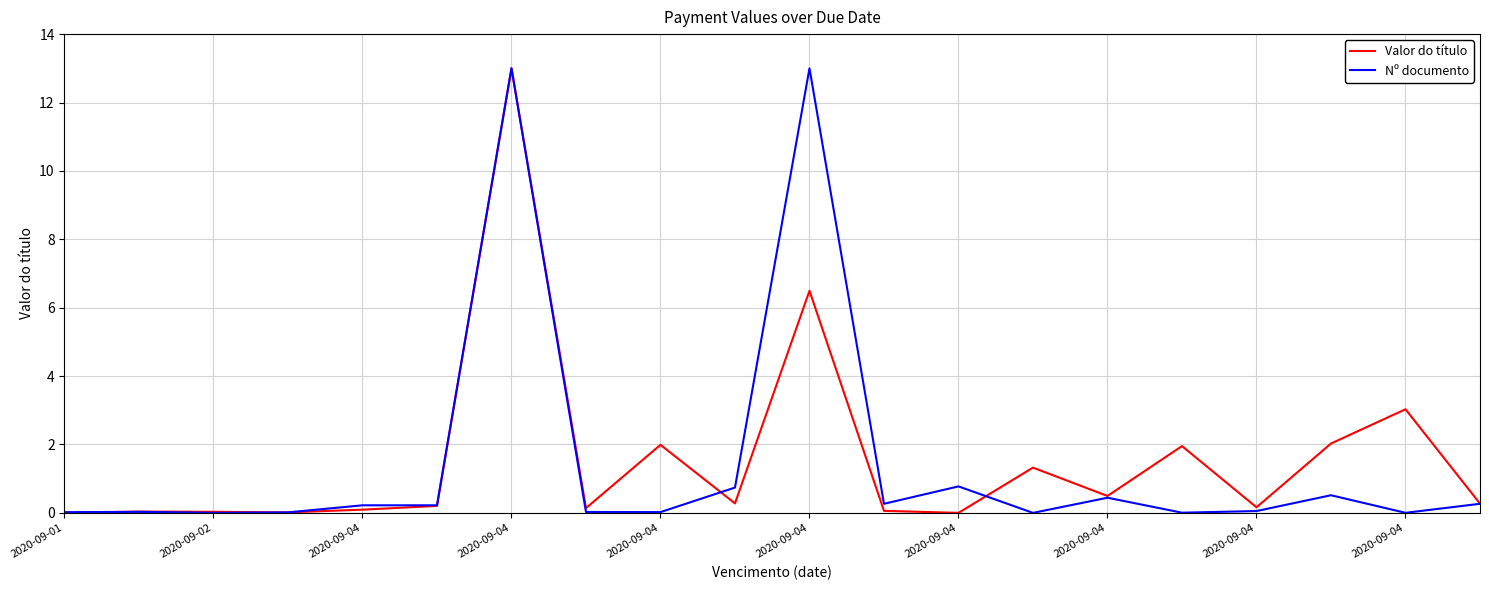

What is the maximum value shown in the chart?

13.0